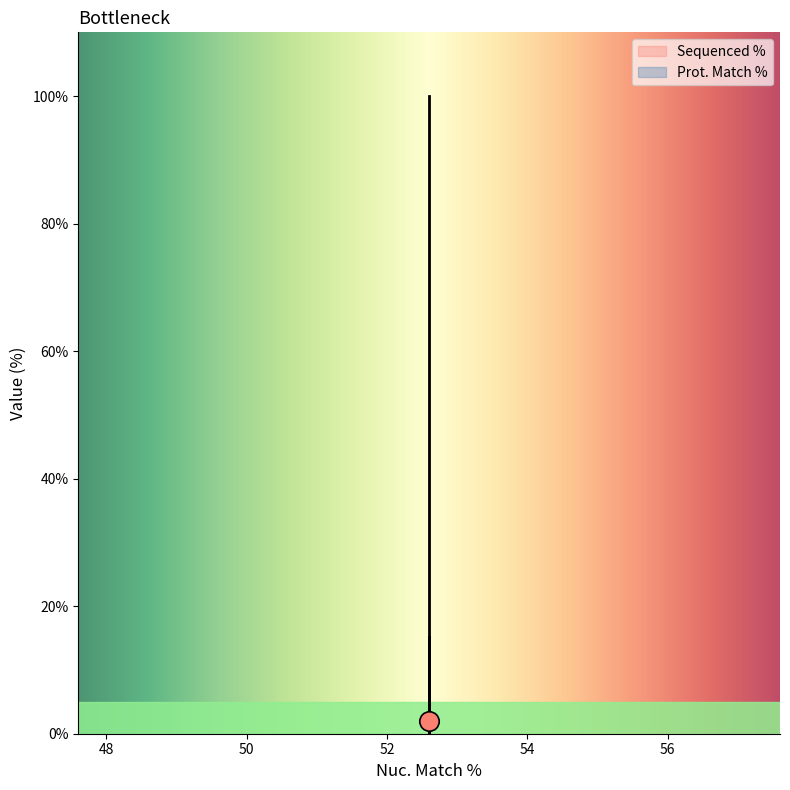

What is the label of the 1st point from the left?

ccsbBroadEn_11984